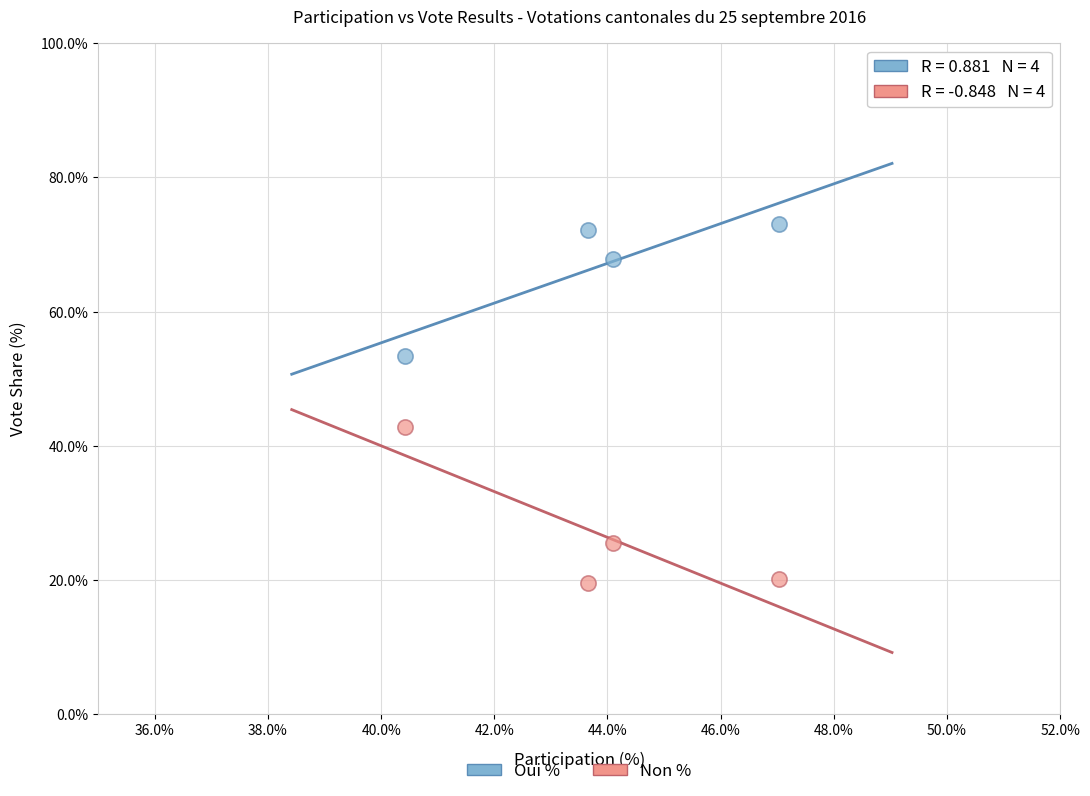

Which series has the largest Y range (max minus min)?

Non %